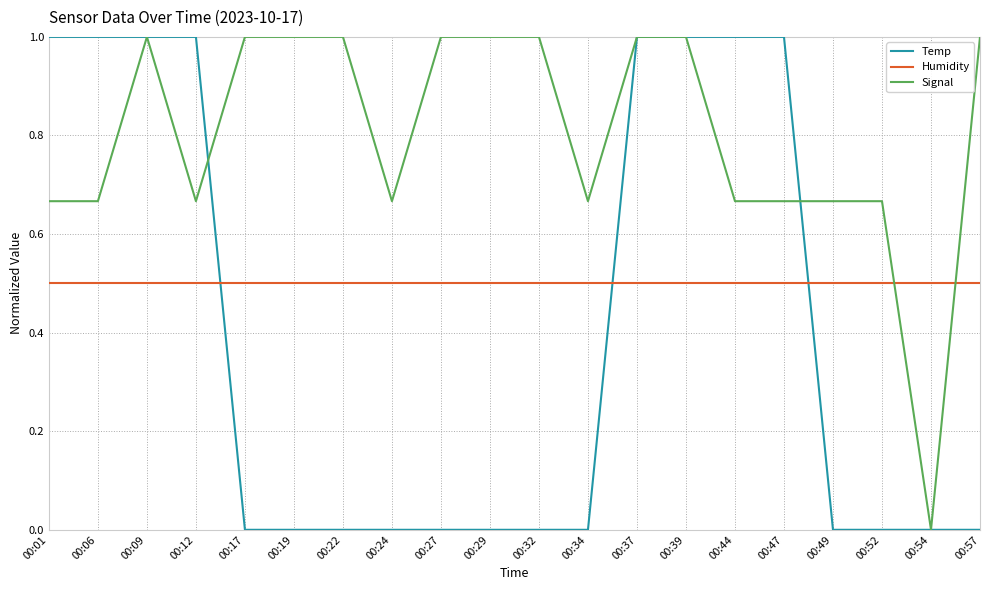

What is the sum of all Temp values?

8.0